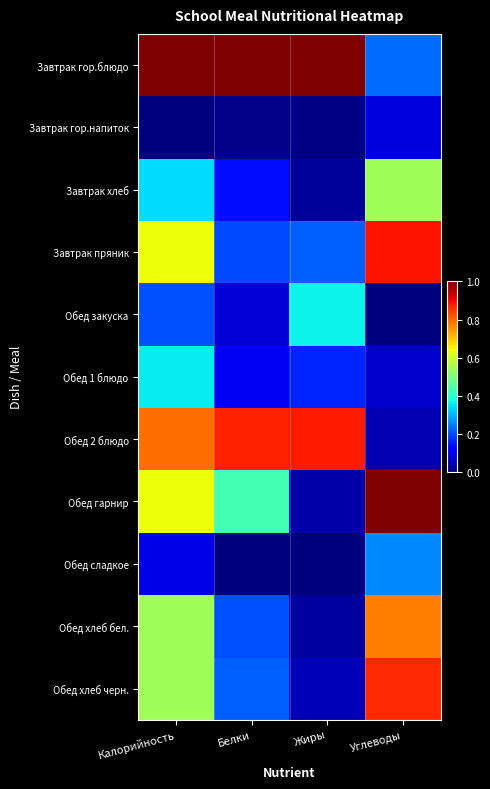

What is the total value across all series at Жиры?

2.8